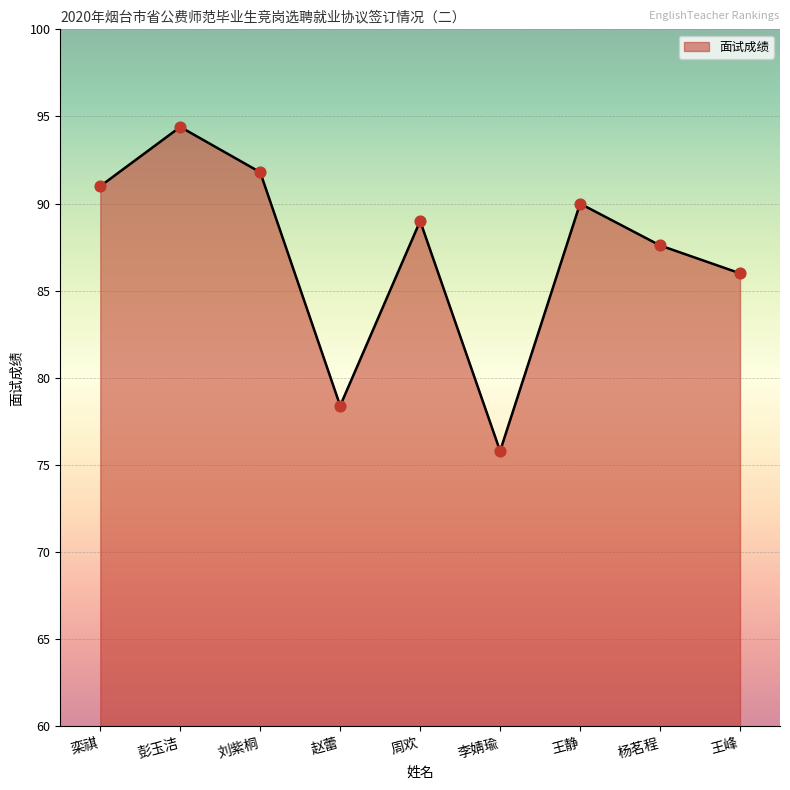

What is the change in value from 栾祺 to 周欢?

-2.0